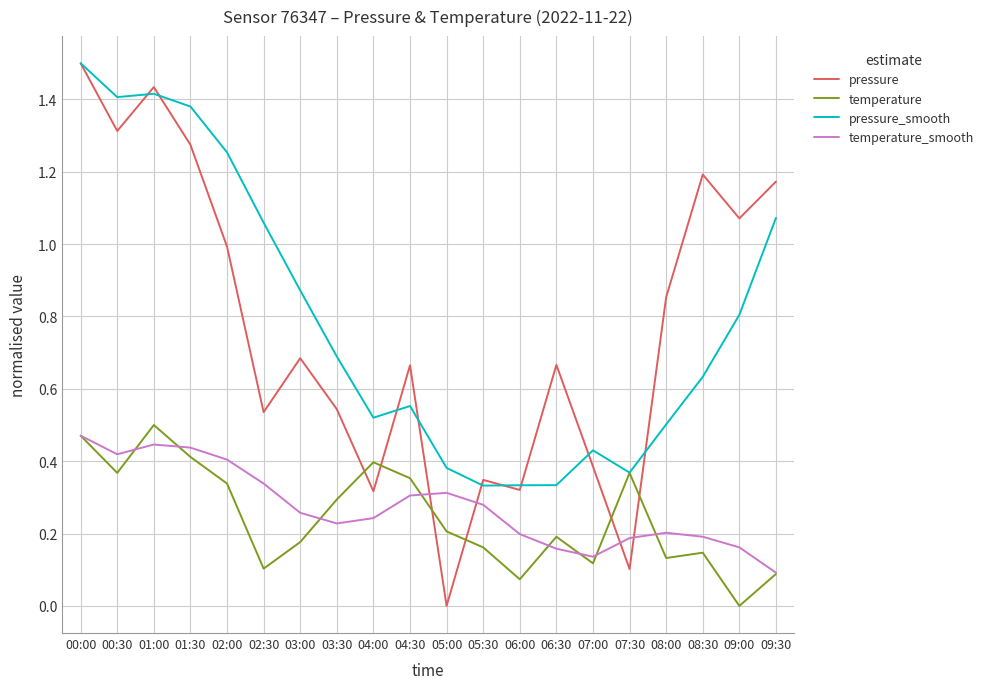

At 09:00, list the series in order from smallest to largest.

temperature, temperature_smooth, pressure_smooth, pressure